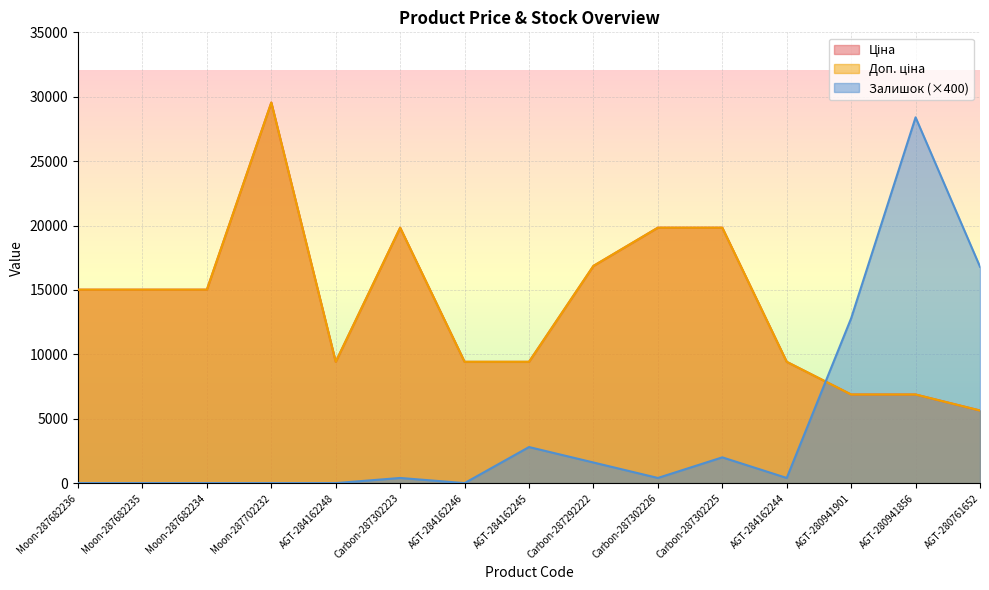

What is the difference between the maximum and second lowest values in the Ціна series?

22669.4